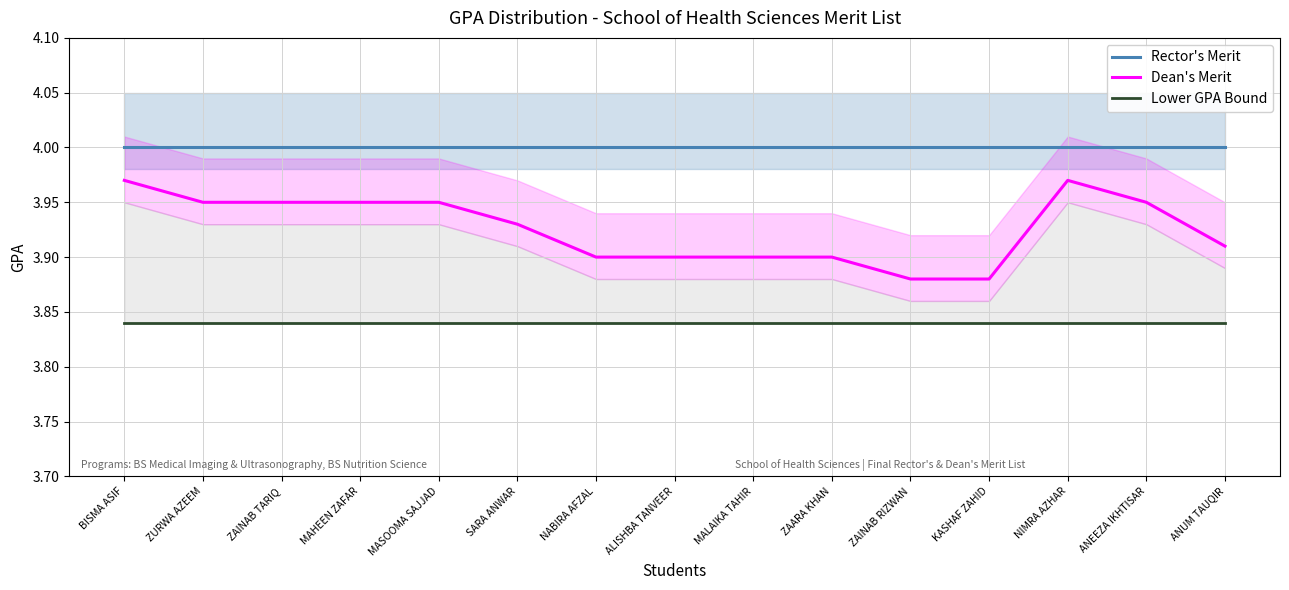

The value of Rector's Merit at SARA ANWAR is 4.0. True or false?

True